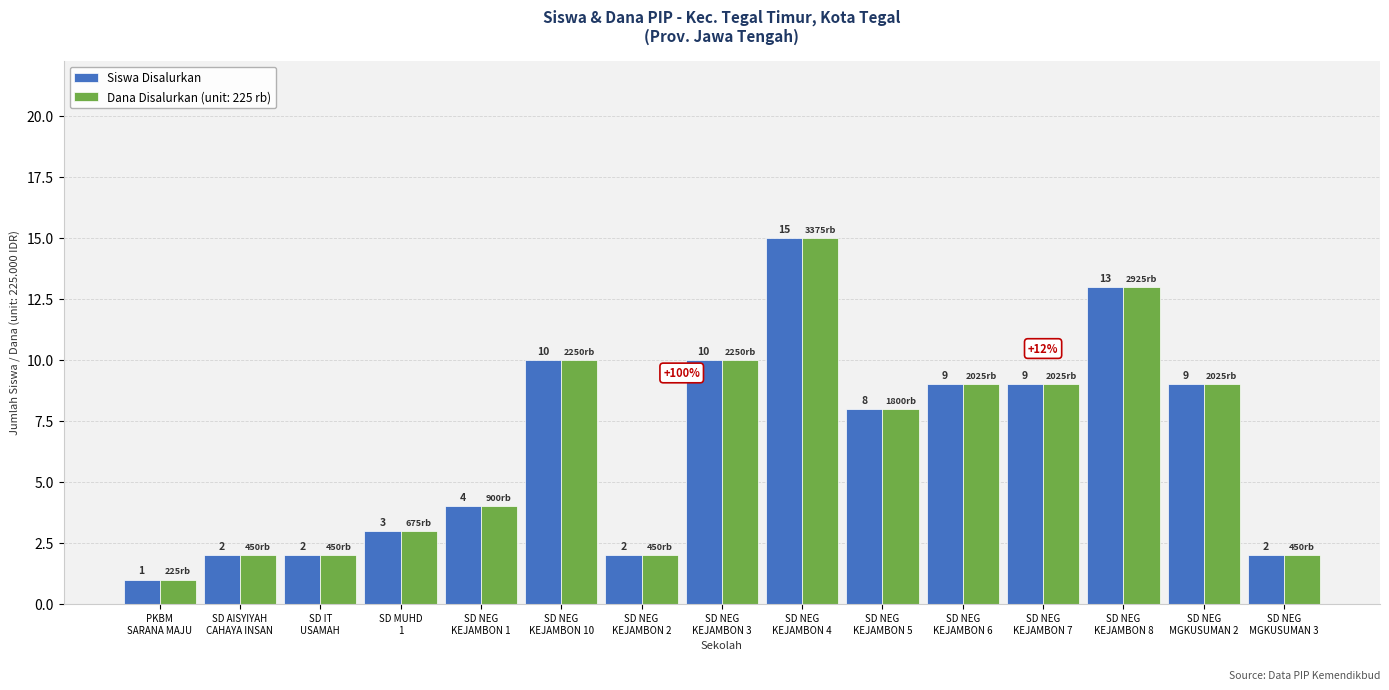

What is the average value of the Dana Disalurkan (unit: 225 rb) series?

7